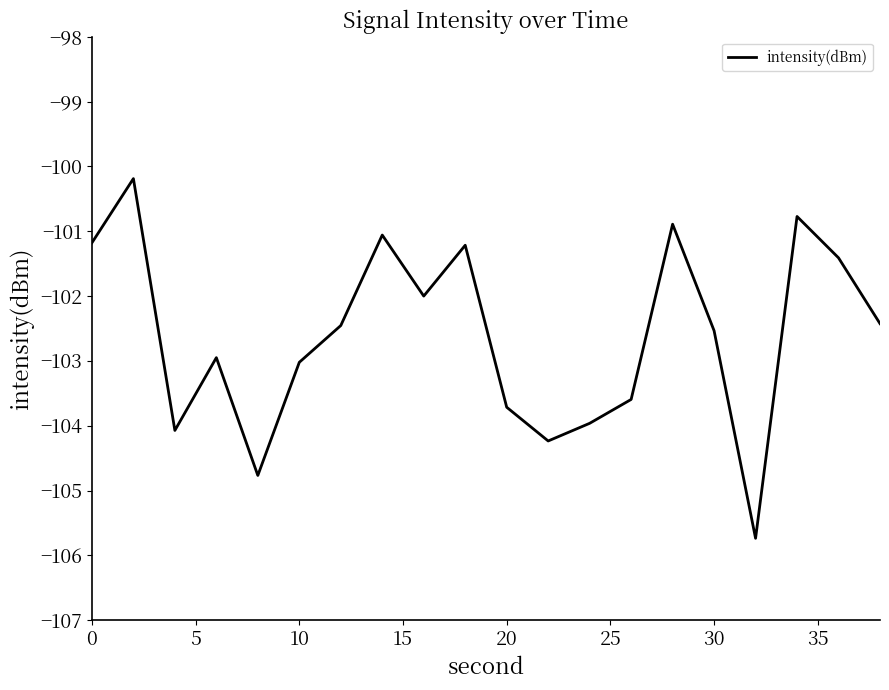

How many lines are shown in the chart?

1